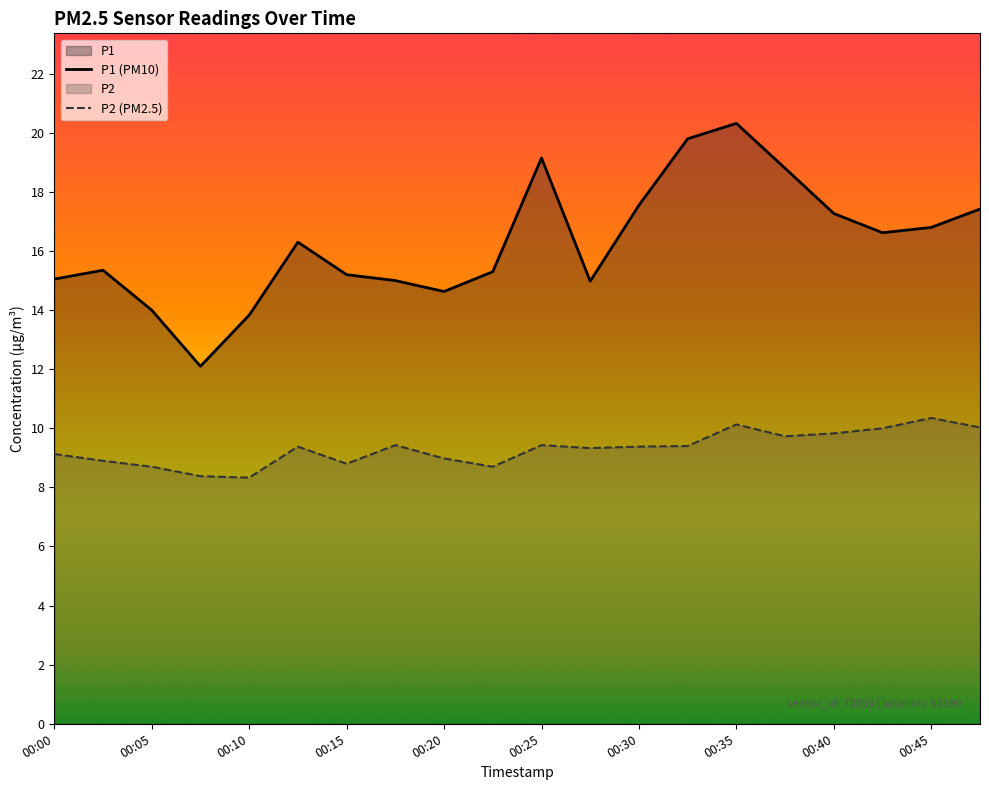

Is the value of P1 (PM10) at 00:00 greater than the value of P2 (PM2.5) at 00:30?

Yes